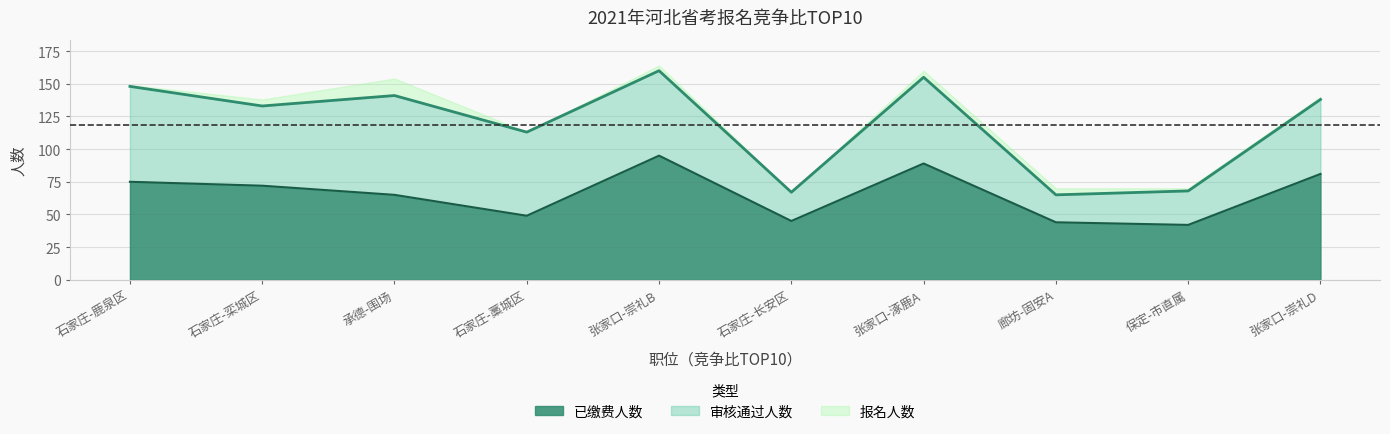

What is the approximate value of 已缴费人数 at 张家口-崇礼D, to the nearest 10?

80